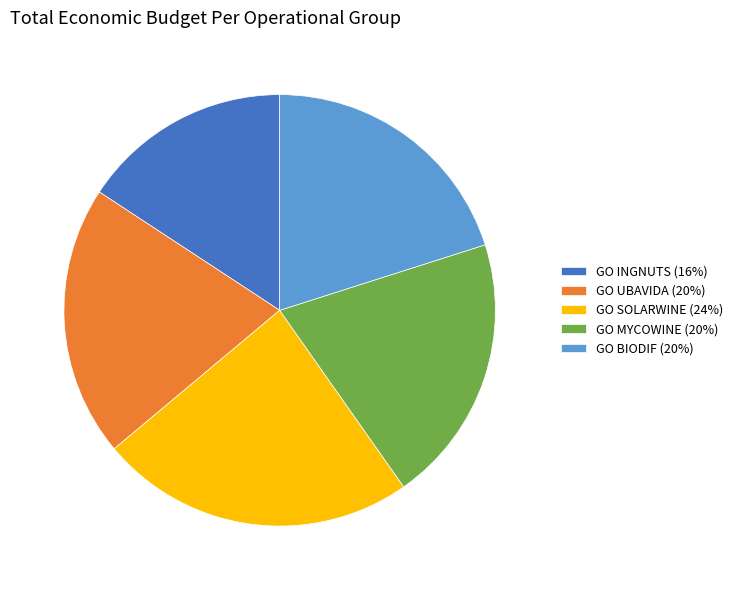

Does GO BIODIF (20%) account for over 50% of the chart?

No